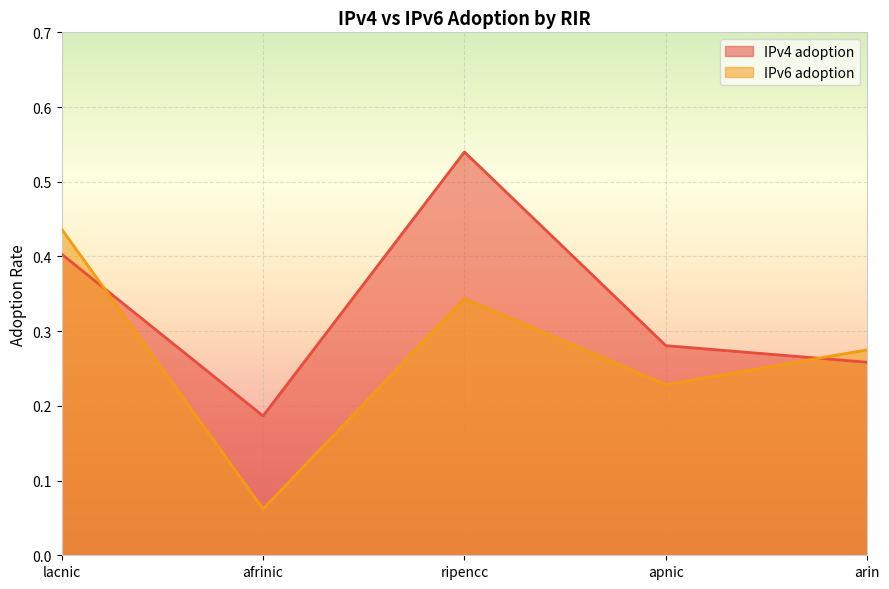

At apnic, list the series in order from largest to smallest.

IPv4 adoption, IPv6 adoption